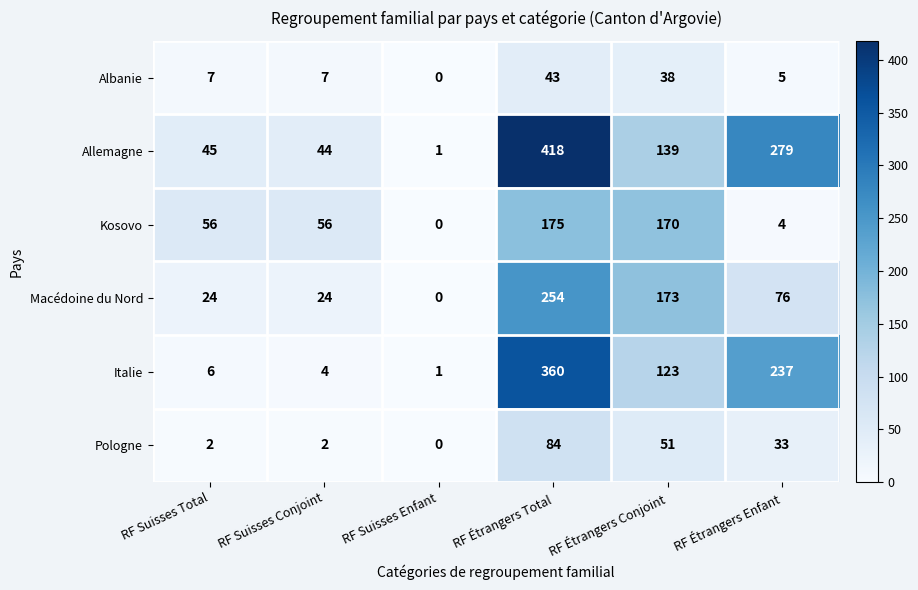

What is the difference between the highest and lowest values at RF Étrangers Total?

375